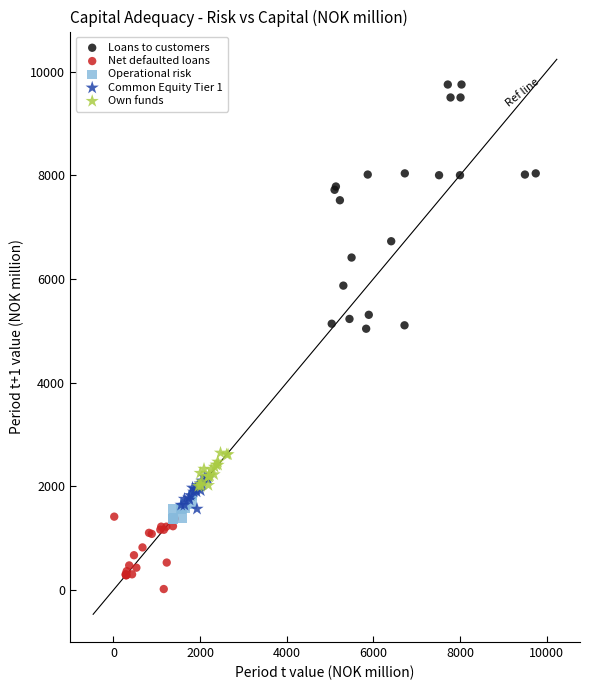

Which series reaches the maximum Y coordinate?

Loans to customers